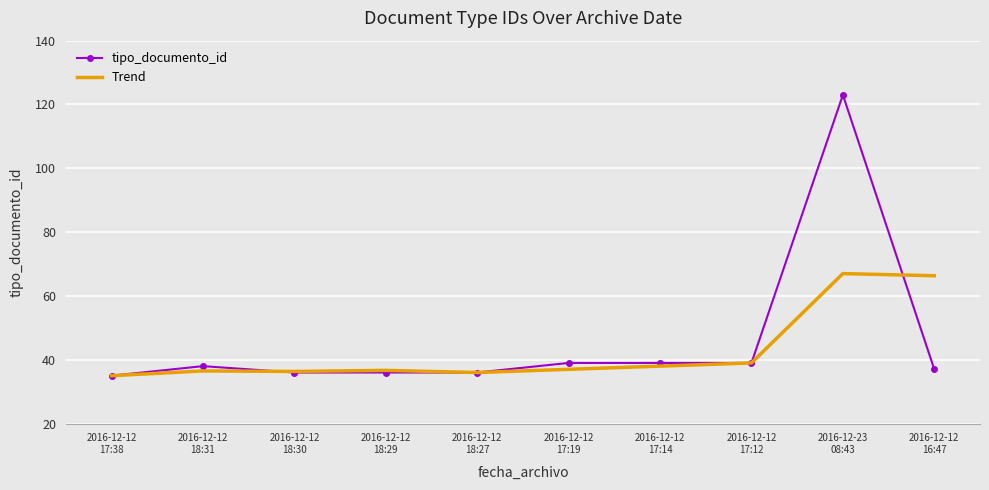

What is the sum of the tipo_documento_id values at 2016-12-23
08:43 and 2016-12-12
16:47?

160.0